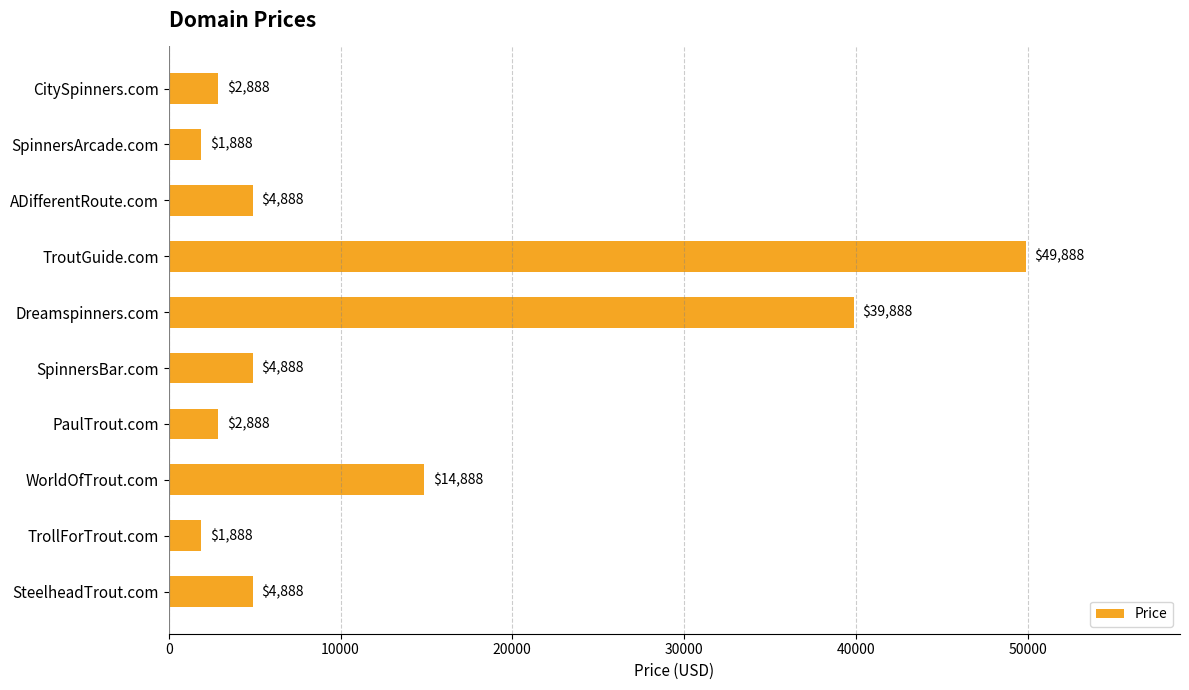

Read the value at SpinnersArcade.com.

1888